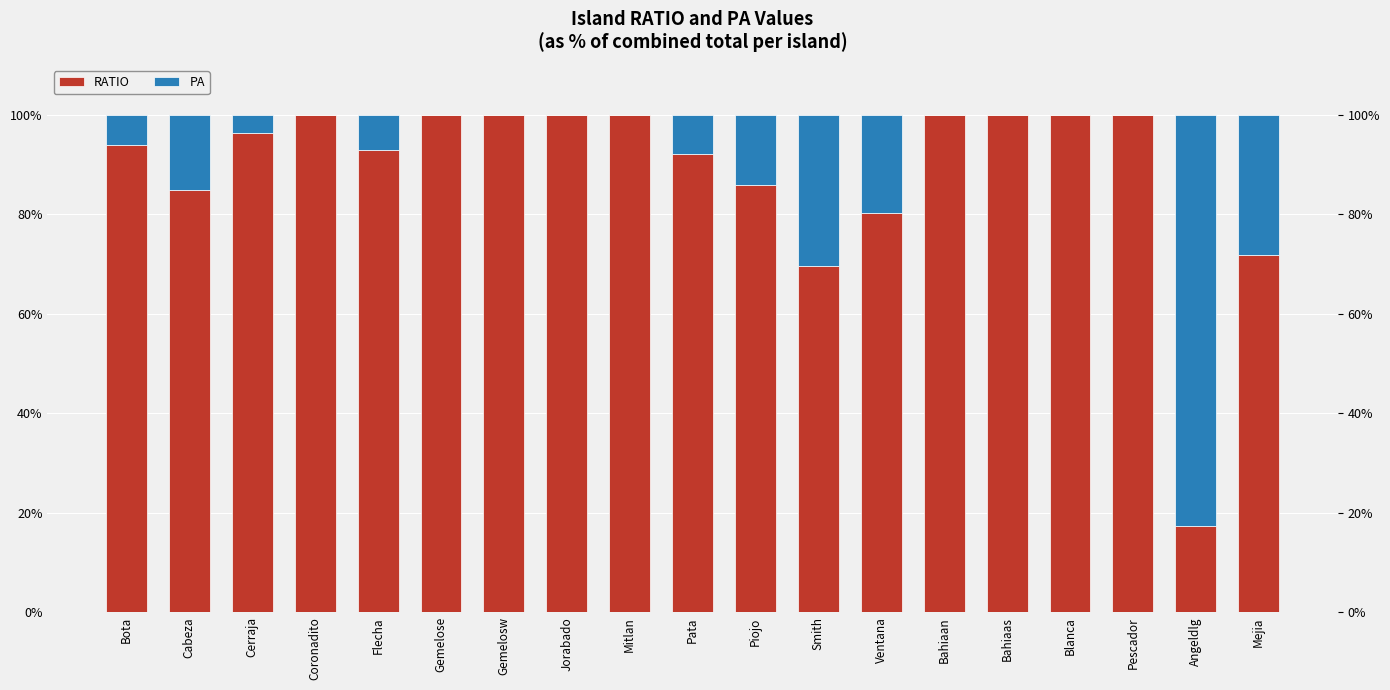

What position from the right is Pata?

10